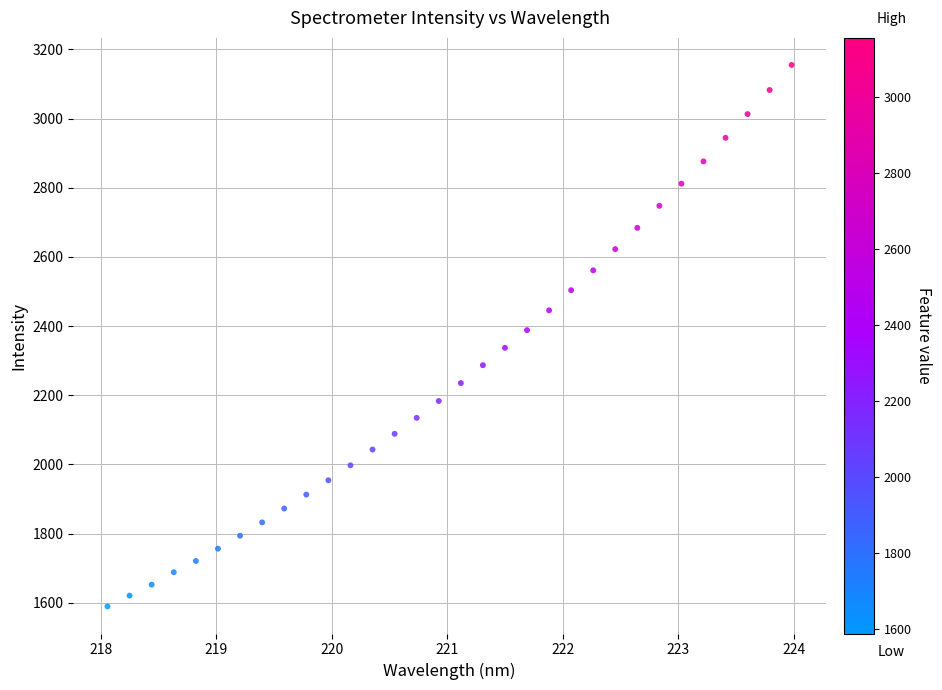

What is the range of X values (max minus min)?

5.9